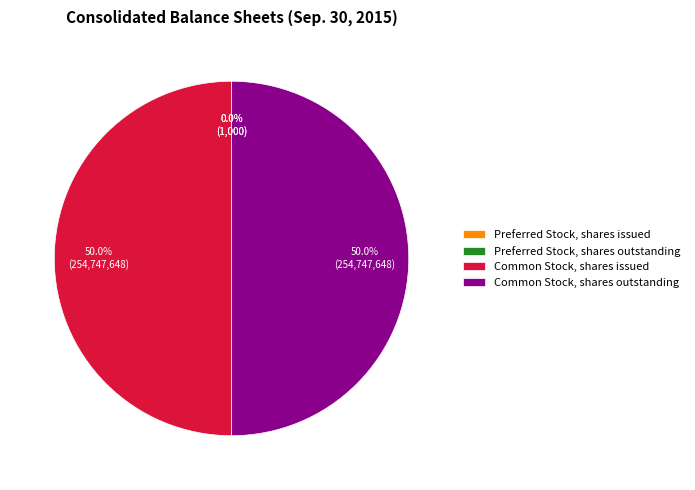

Combined, do Common Stock, shares outstanding and Common Stock, shares issued account for over 50%?

Yes